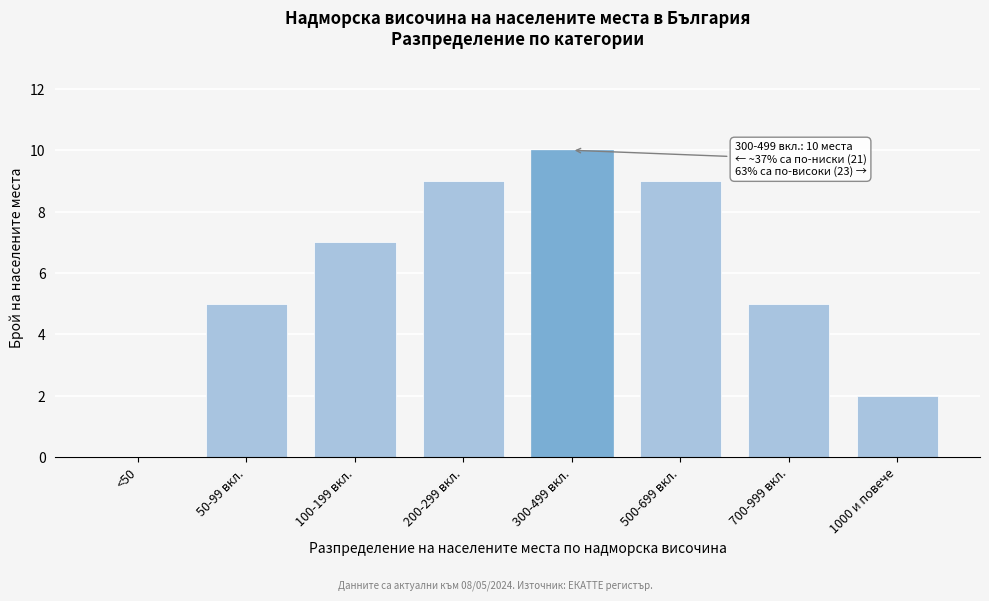

Reading left to right, what are all the values shown in this chart?

<50=0	50-99 вкл.=5	100-199 вкл.=7	200-299 вкл.=9	300-499 вкл.=10	500-699 вкл.=9	700-999 вкл.=5	1000 и повече=2